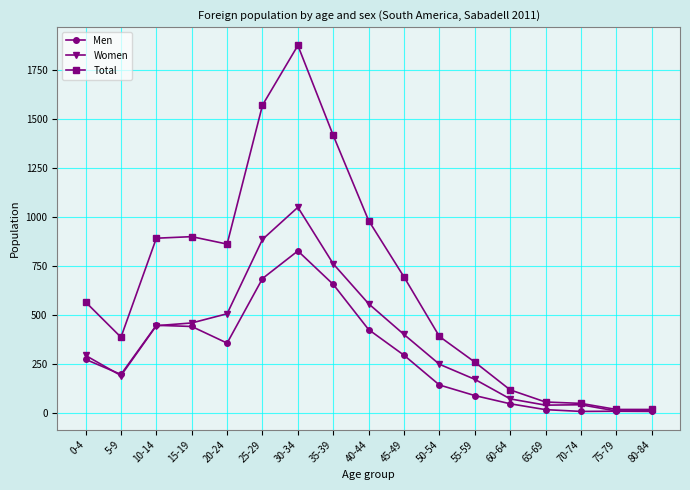

Rank the series by their maximum value, from highest to lowest.

Total, Women, Men